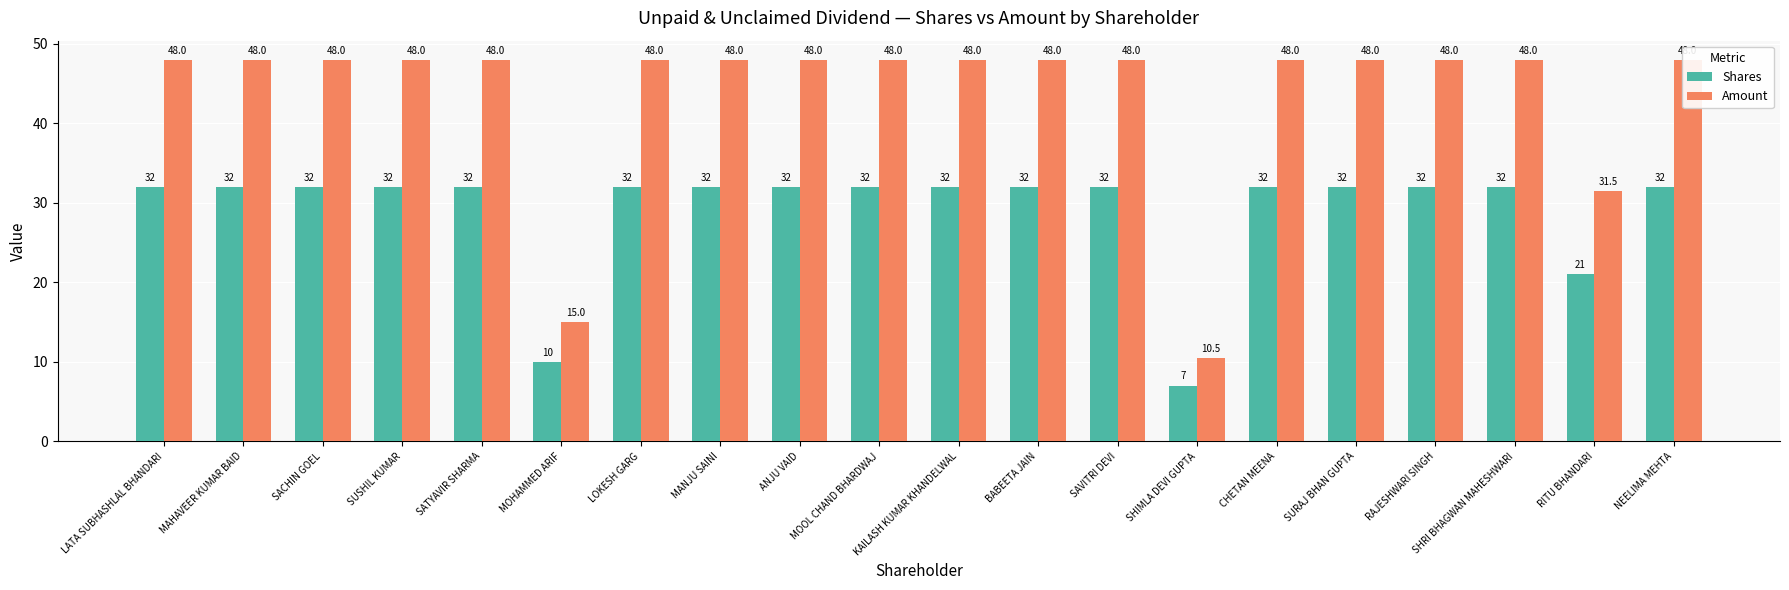

Between SATYAVIR SHARMA and RAJESHWARI SINGH, which is larger?

SATYAVIR SHARMA